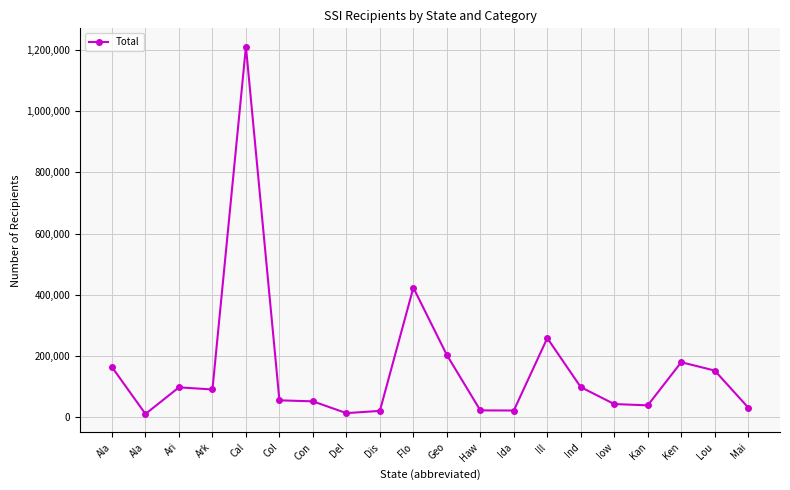

What is the label of the 20th point from the right?

Ala